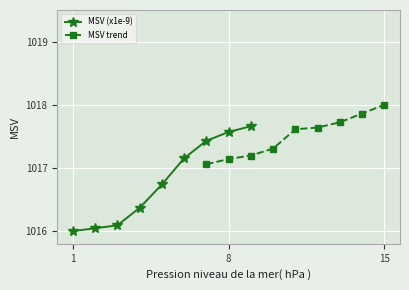

What is the difference between the maximum and minimum values in the MSV (x1e-9) series?

1.7